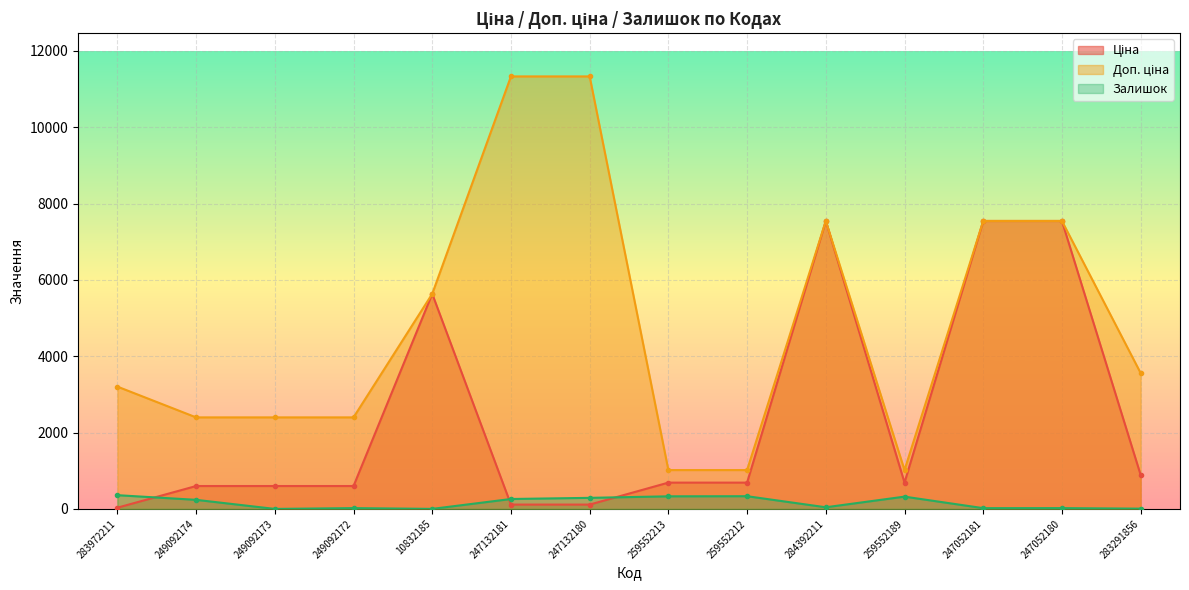

Reading left to right, list all the values displayed in this chart.

Ціна: 32.0	599.7	599.7	599.7	5636.0	113.3	113.3	689.1	689.1	7545.9	689.1	7545.9	7545.9	889.9
Доп. ціна: 3205.0	2398.7	2398.7	2398.7	5636.0	11334.0	11334.0	1017.8	1017.8	7545.9	1017.8	7545.9	7545.9	3559.7
Залишок: 360.0	238.0	0.0	21.0	1.0	260.0	290.0	330.0	333.0	43.0	322.0	20.0	21.0	7.0